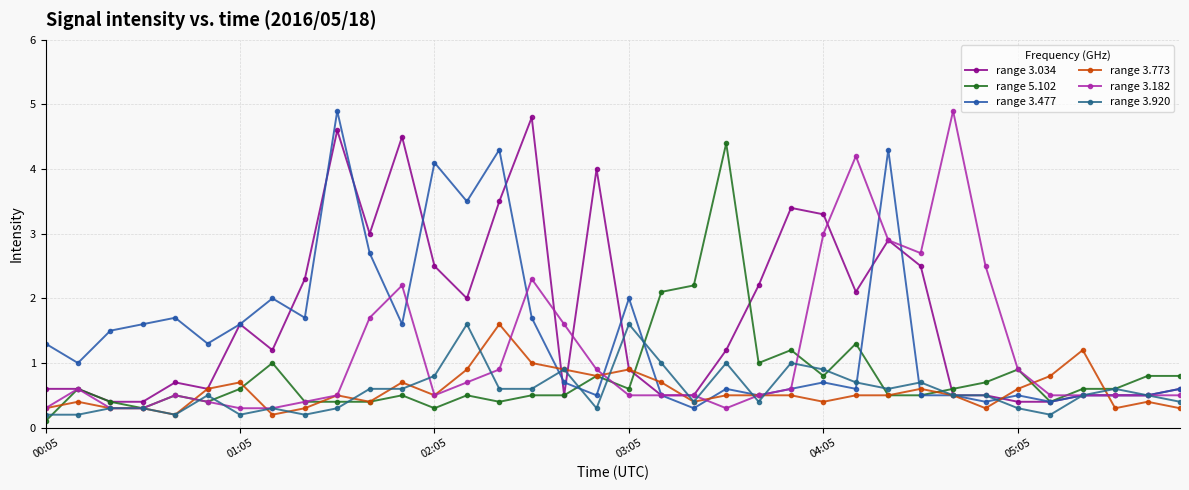

How many distinct data groups are displayed?

6